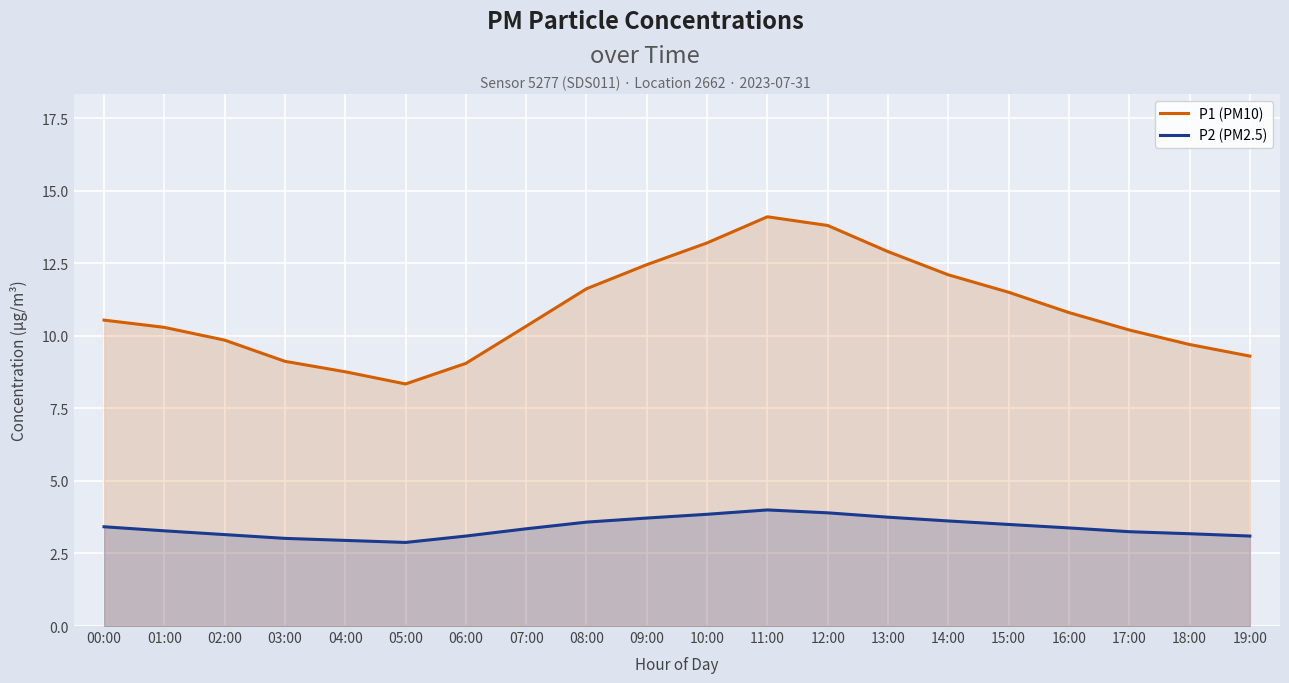

Reading left to right, list all the values displayed in this chart.

P1 (PM10): 00:00=10.5	01:00=10.3	02:00=9.8	03:00=9.1	04:00=8.8	05:00=8.3	06:00=9.1	07:00=10.3	08:00=11.6	09:00=12.4	10:00=13.2	11:00=14.1	12:00=13.8	13:00=12.9	14:00=12.1	15:00=11.5	16:00=10.8	17:00=10.2	18:00=9.7	19:00=9.3
P2 (PM2.5): 00:00=3.4	01:00=3.3	02:00=3.1	03:00=3.0	04:00=3.0	05:00=2.9	06:00=3.1	07:00=3.4	08:00=3.6	09:00=3.7	10:00=3.9	11:00=4.0	12:00=3.9	13:00=3.8	14:00=3.6	15:00=3.5	16:00=3.4	17:00=3.2	18:00=3.2	19:00=3.1